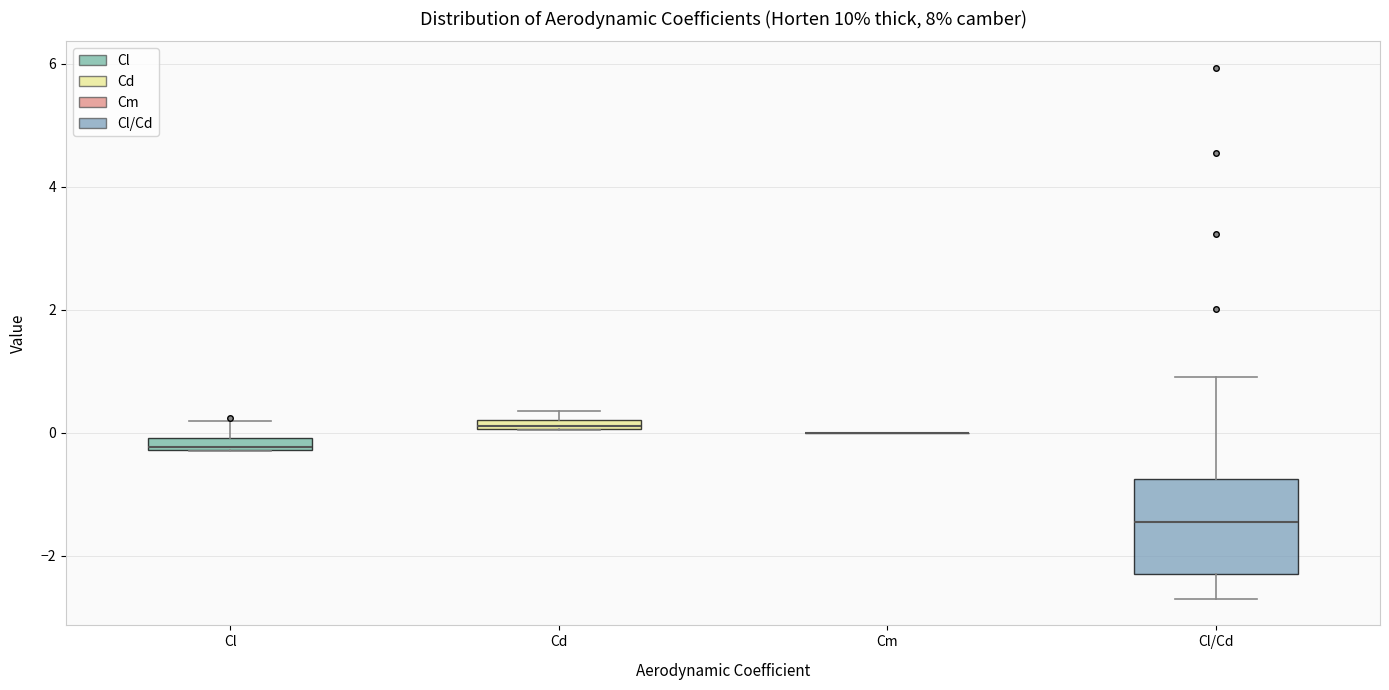

Comparing the boxes themselves (not the whiskers), which one is the tallest?

Cl/Cd